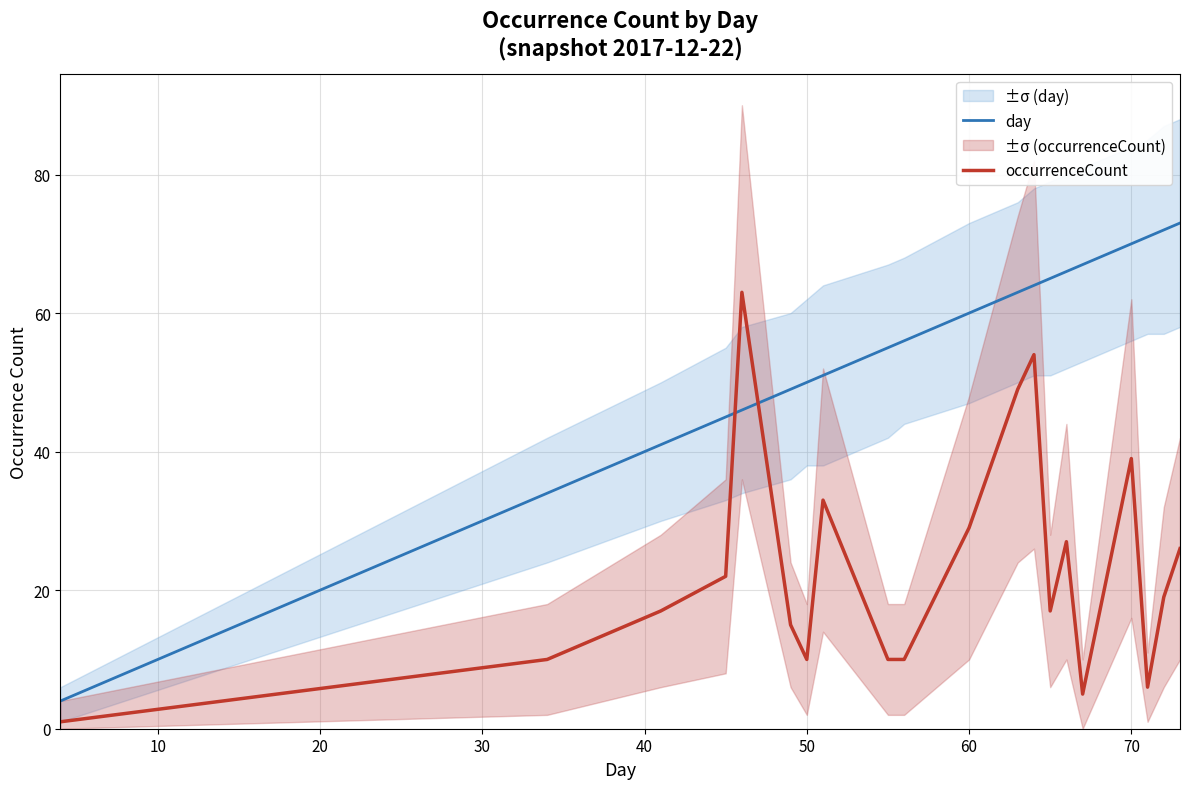

What is the maximum value for day?

73